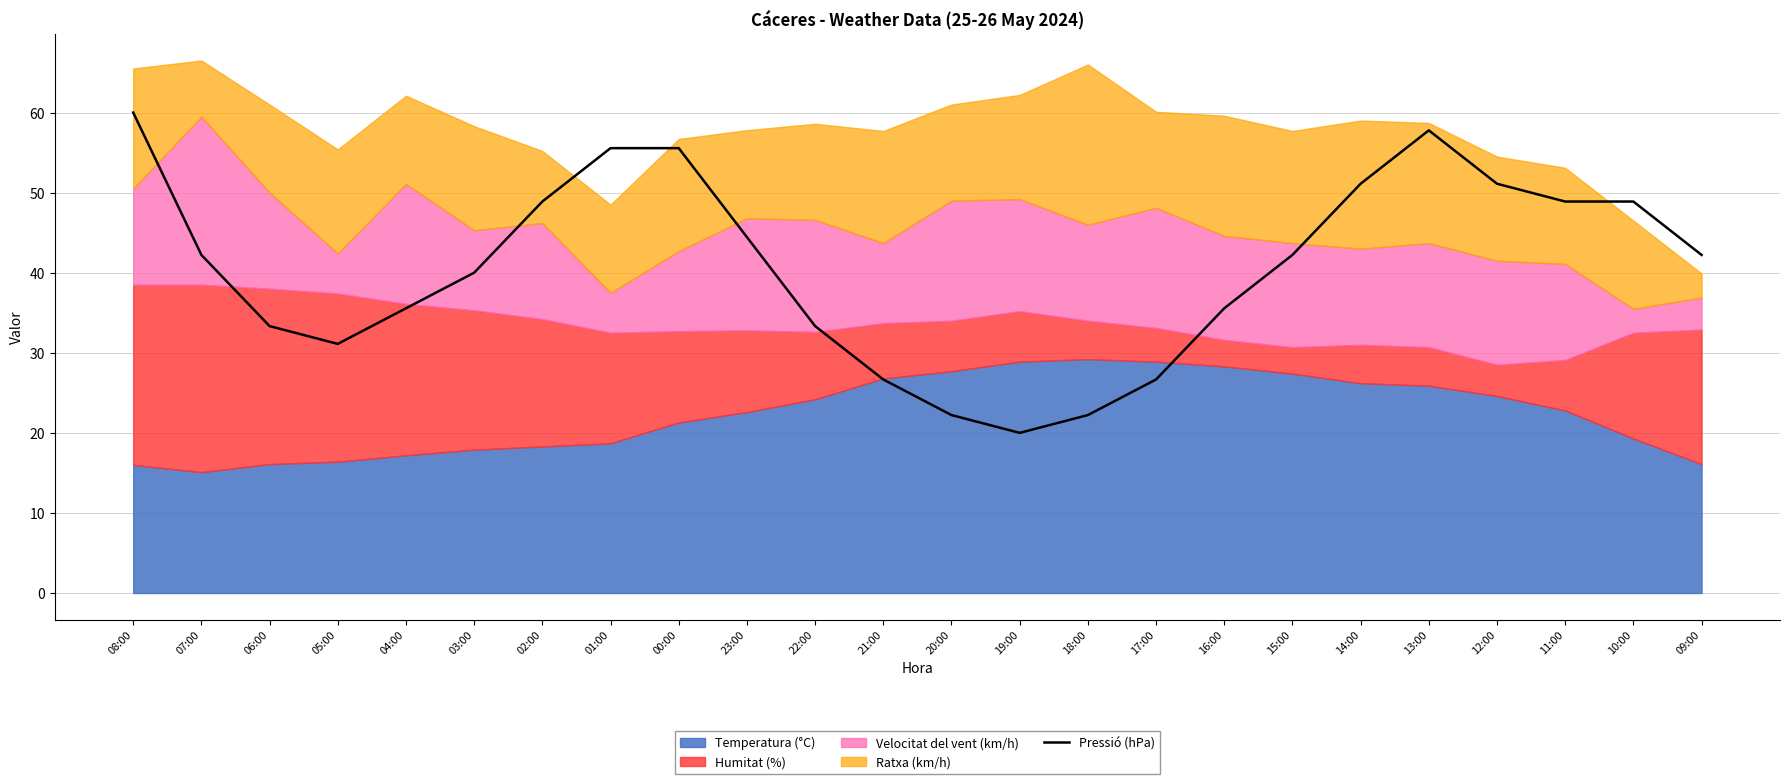

Reading right to left, list all the values displayed in this chart.

42.2	48.9	48.9	51.1	57.8	51.1	42.2	35.6	26.7	22.2	20.0	22.2	26.7	33.3	44.4	55.6	55.6	48.9	40.0	35.6	31.1	33.3	42.2	60.0